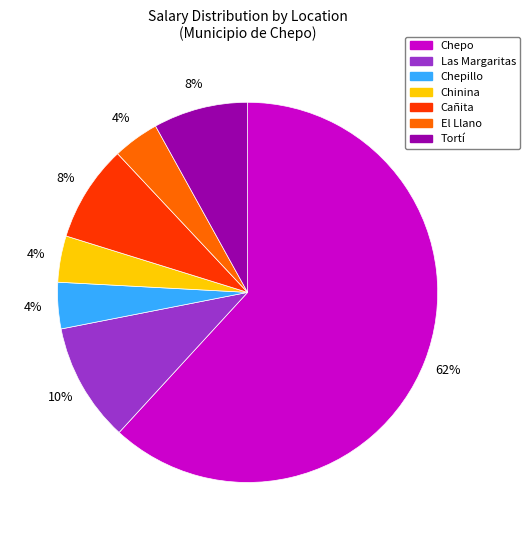

Is there a majority slice in this chart?

Yes